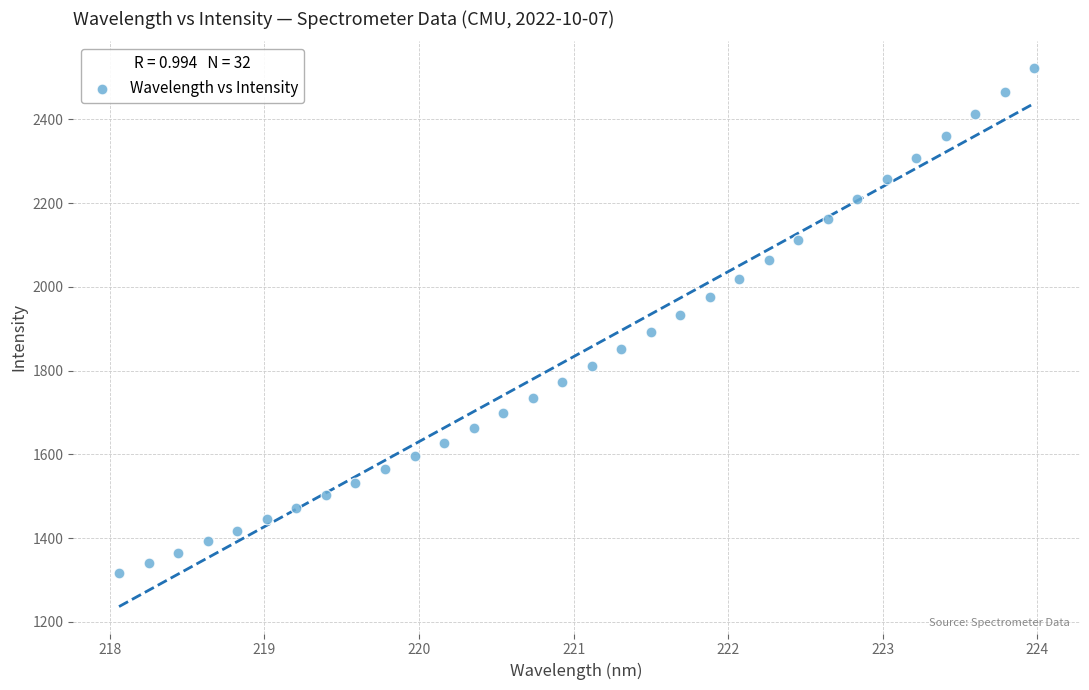

What is the range of Y values (max minus min)?

1204.4